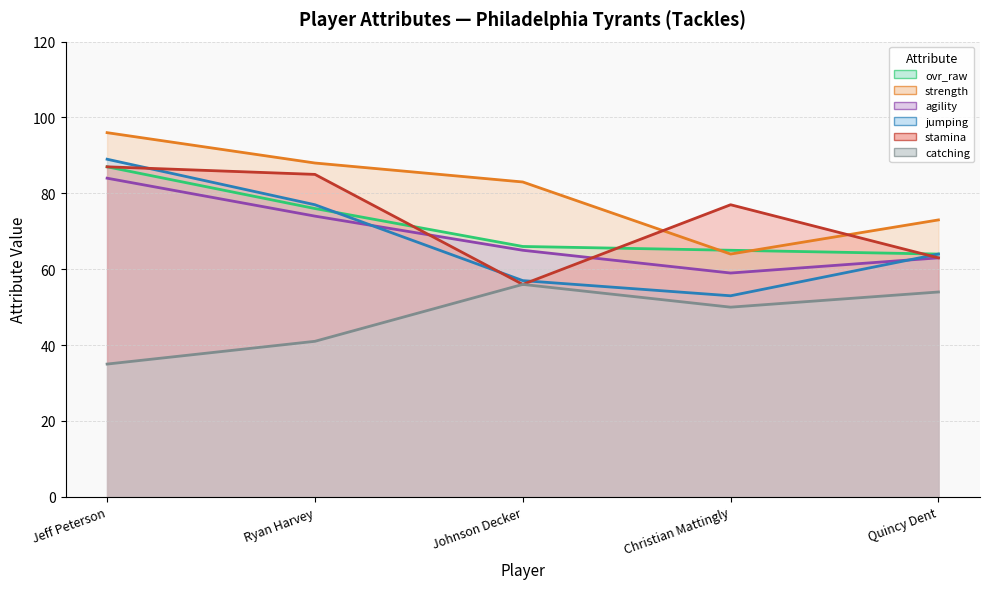

How many strength values are between 73 and 88?

3